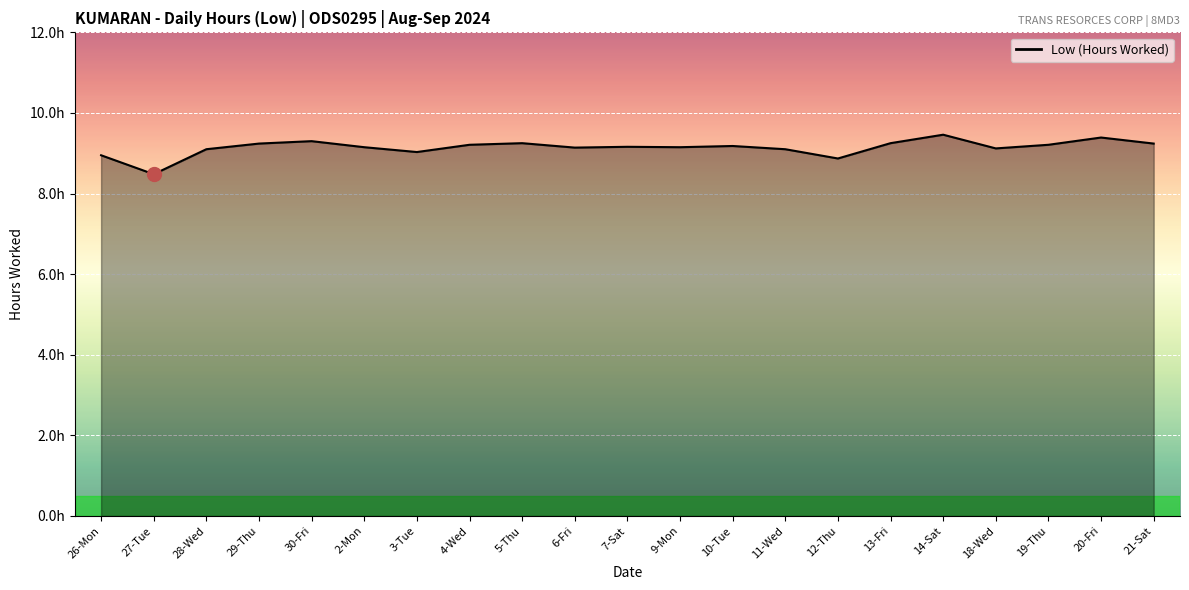

Does the chart have visible grid lines?

Yes